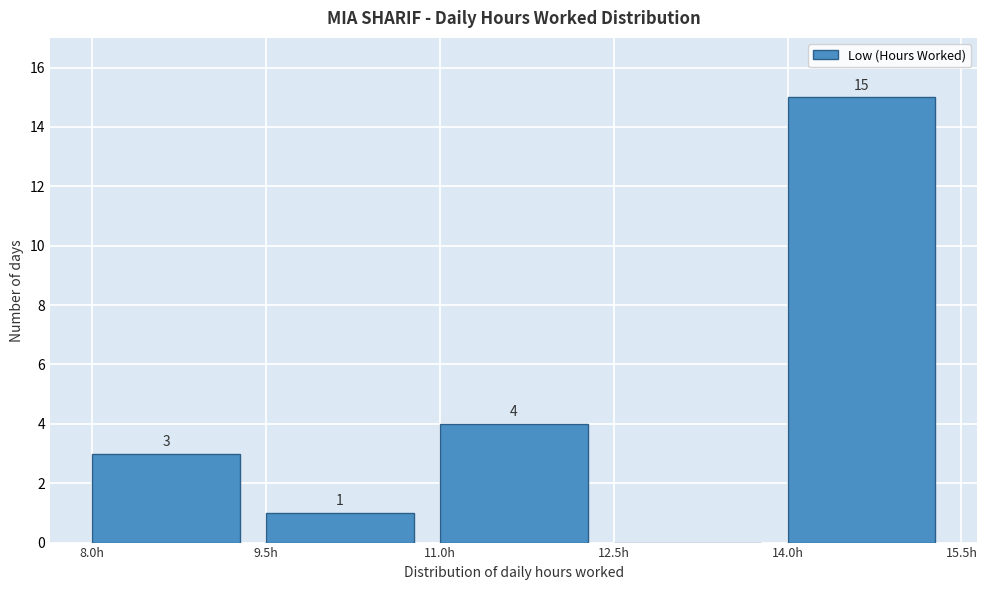

Which range on the x-axis has the tallest bar?

14.0 to 15.5